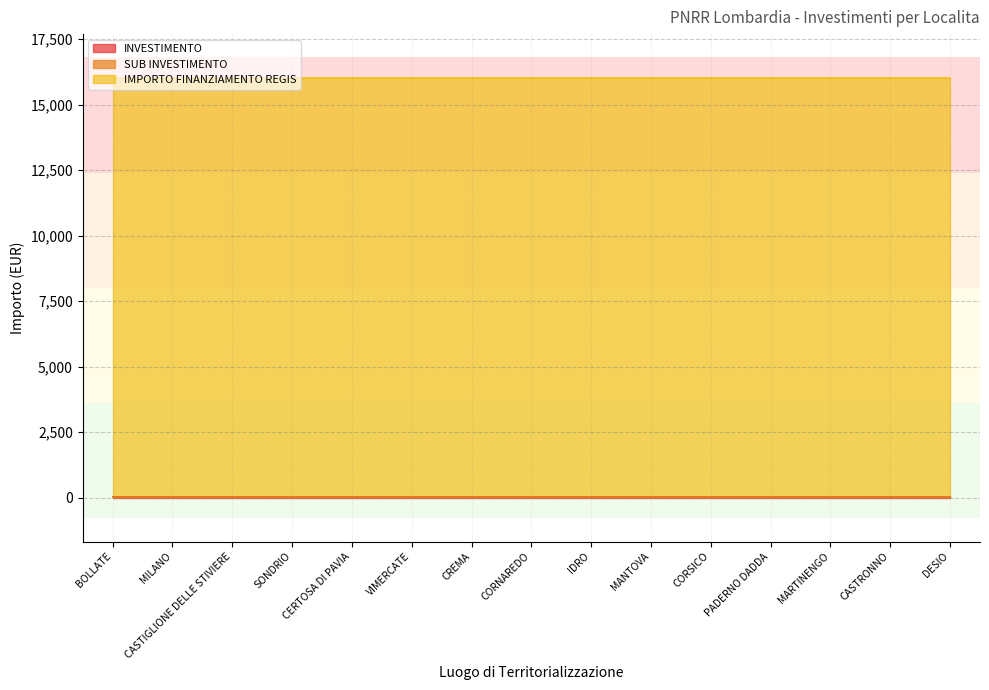

Which label corresponds to the largest value in the chart?

BOLLATE